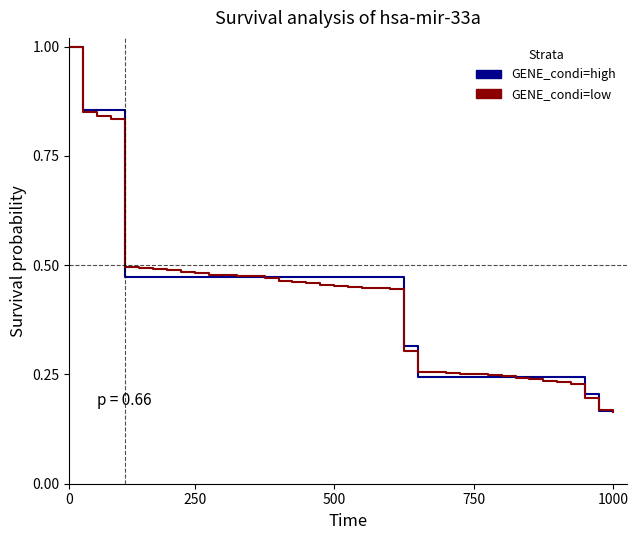

Which series has the widest spread of values?

GENE_condi=low